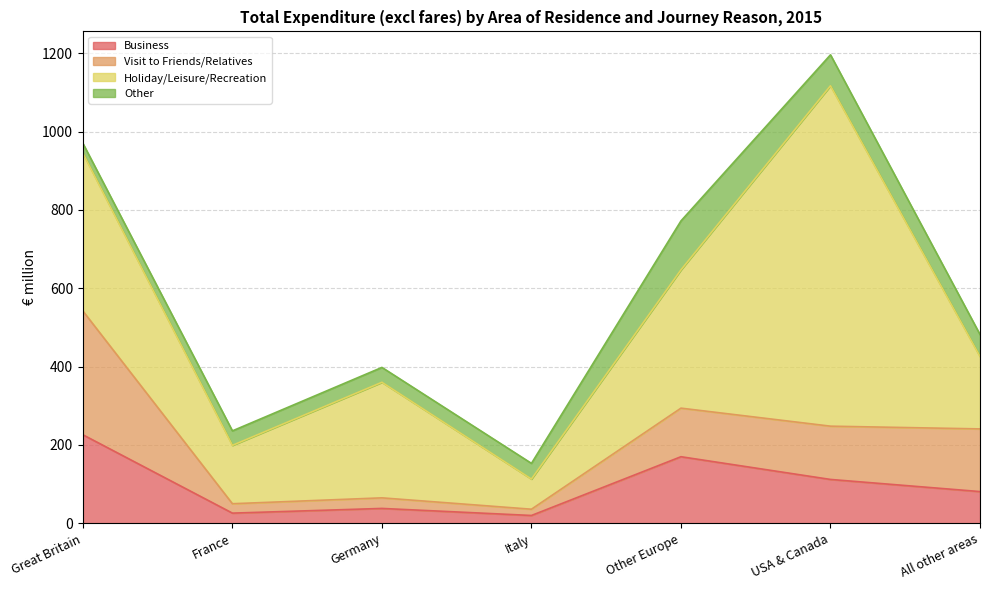

The Visit to Friends/Relatives series shows 50 at France. True or false?

True